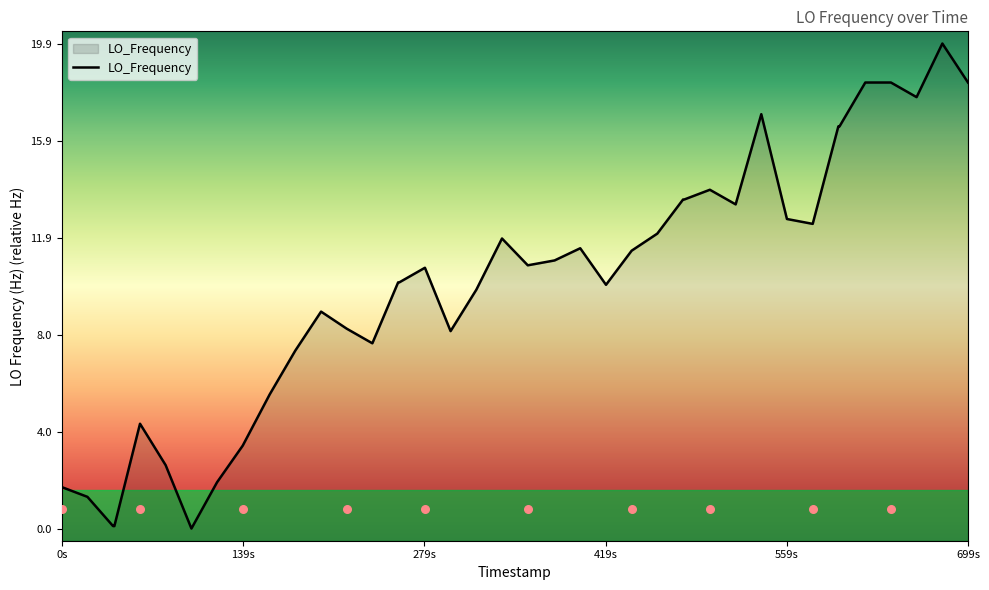

What is the maximum value for LO_Frequency?

19.9